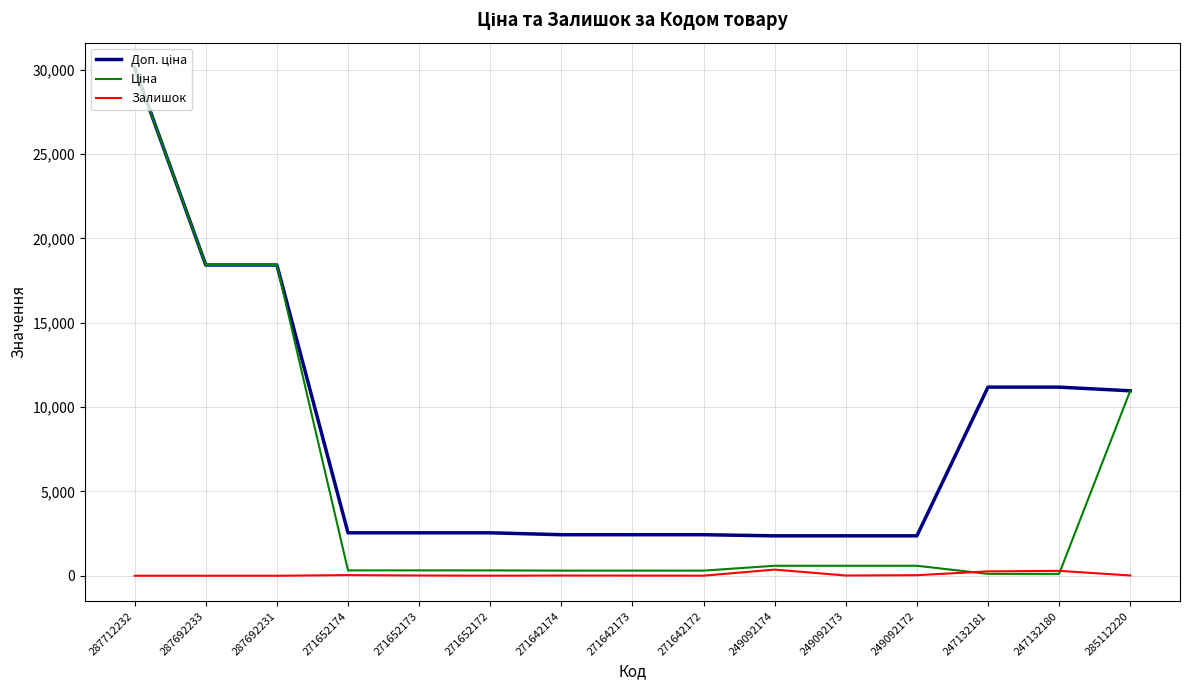

What is the maximum value for Залишок?

365.0